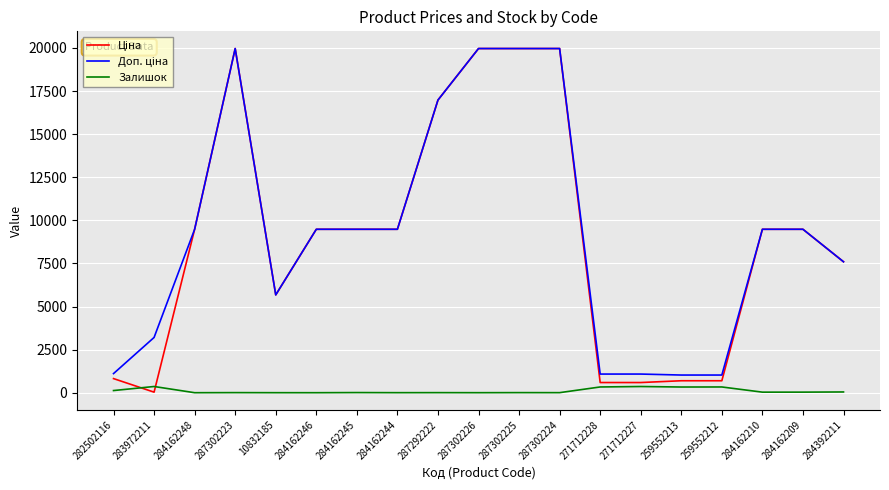

What is the spread (max minus min) of values at 284162209?

9447.1